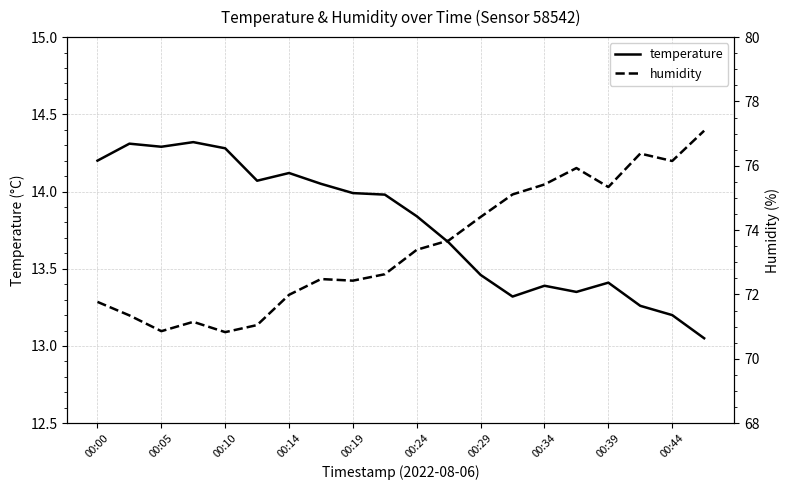

Read the temperature value at 00:34.

13.4